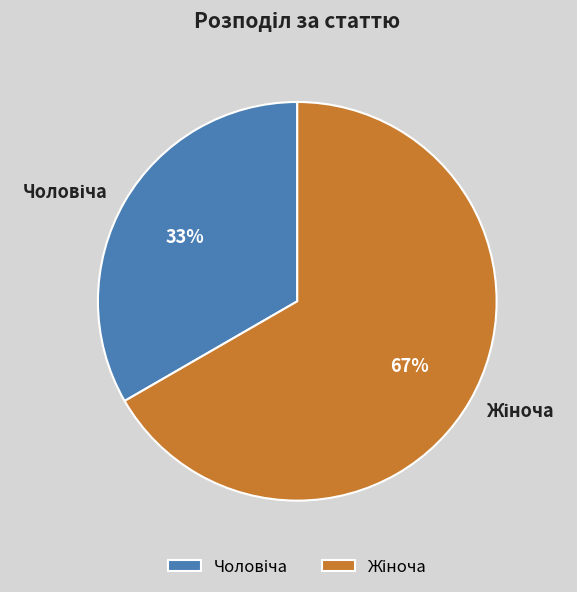

Is there any slice that represents more than half of the pie?

Yes